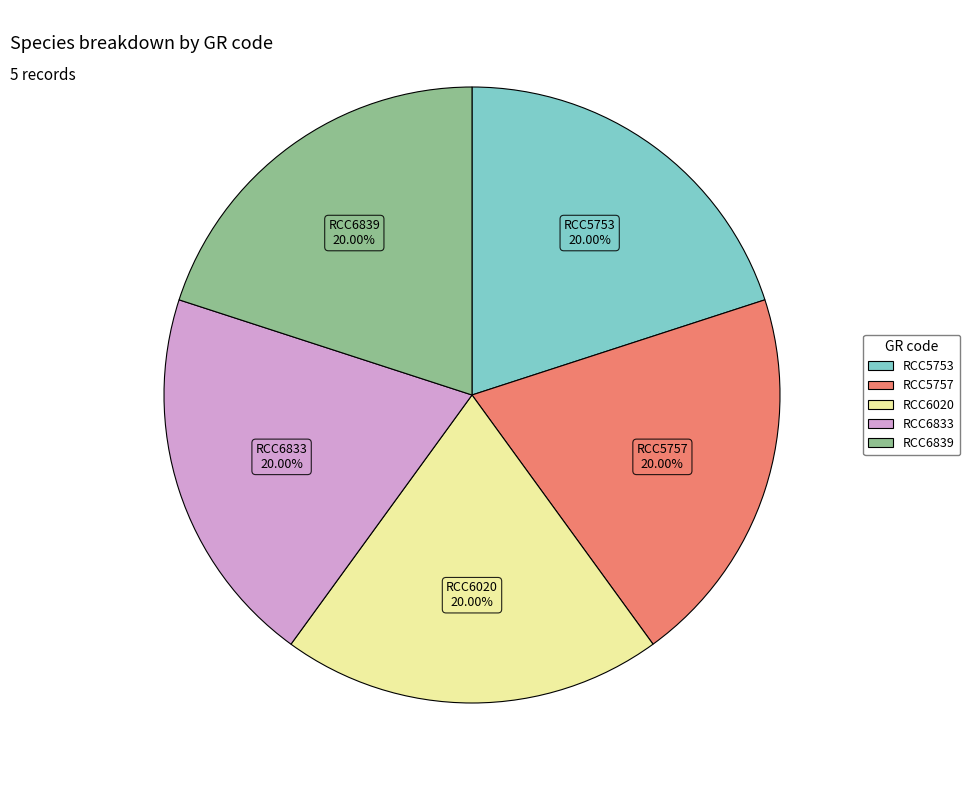

What is the ratio of the value at RCC5757 to the value at RCC6020?

1.0